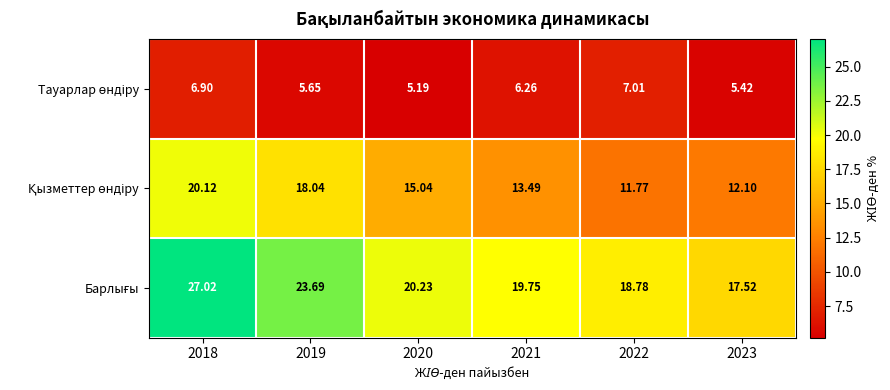

How many series are shown in this chart?

3